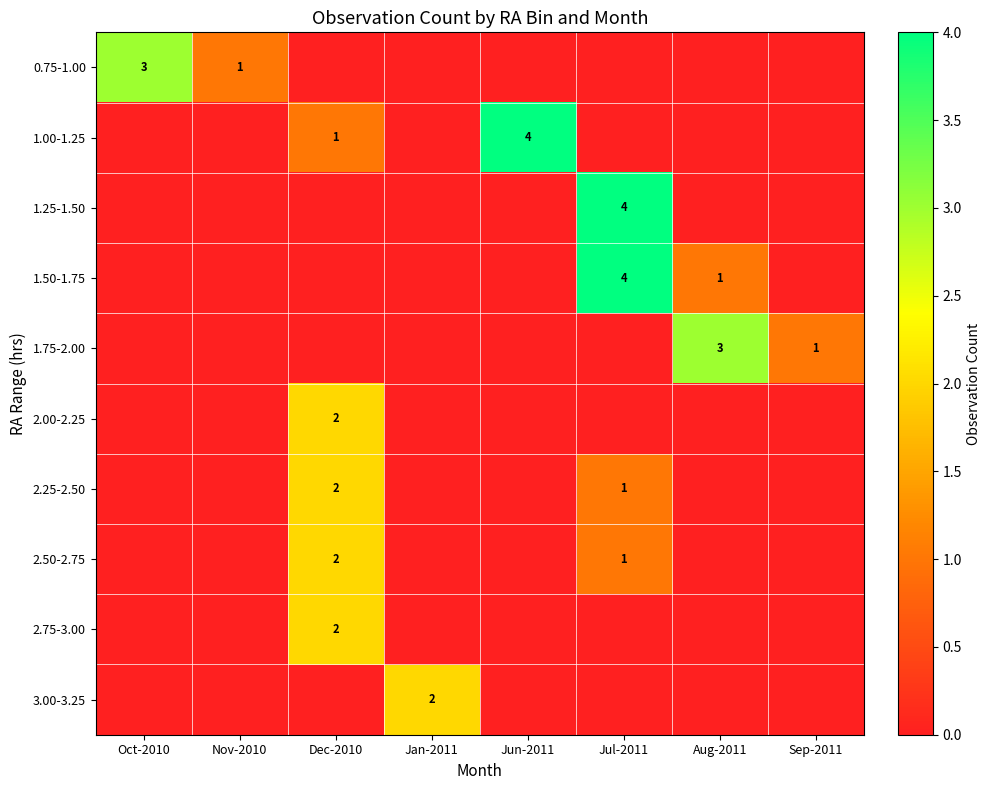

True or false: 2.75-3.00 has a value of 2 at Dec-2010.

True